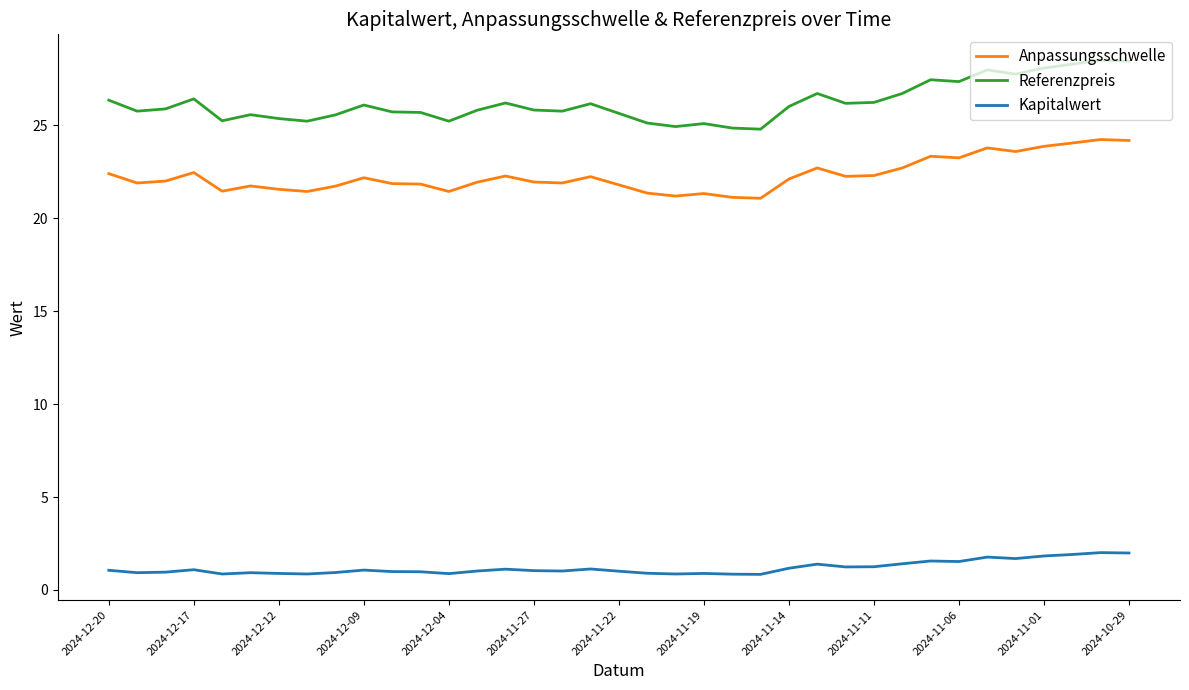

True or false: Anpassungsschwelle and Kapitalwert intersect in this chart.

False